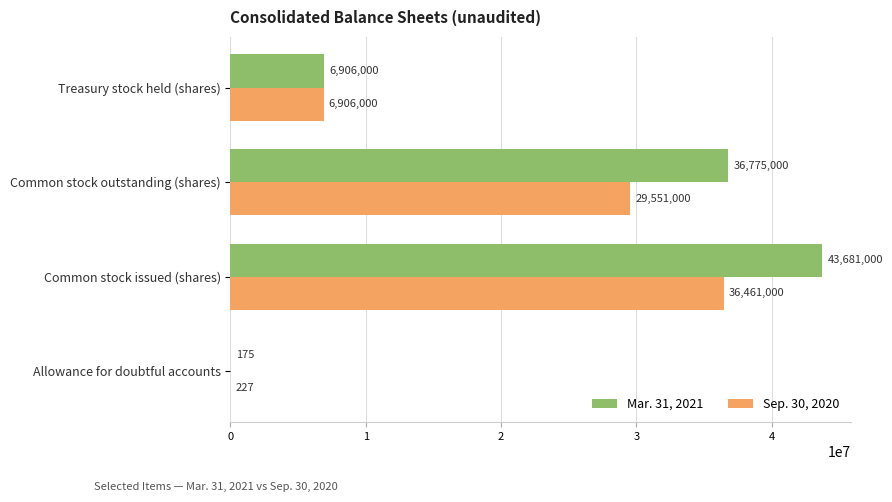

Which series changed the most between Allowance for doubtful accounts and Common stock outstanding (shares)?

Mar. 31, 2021